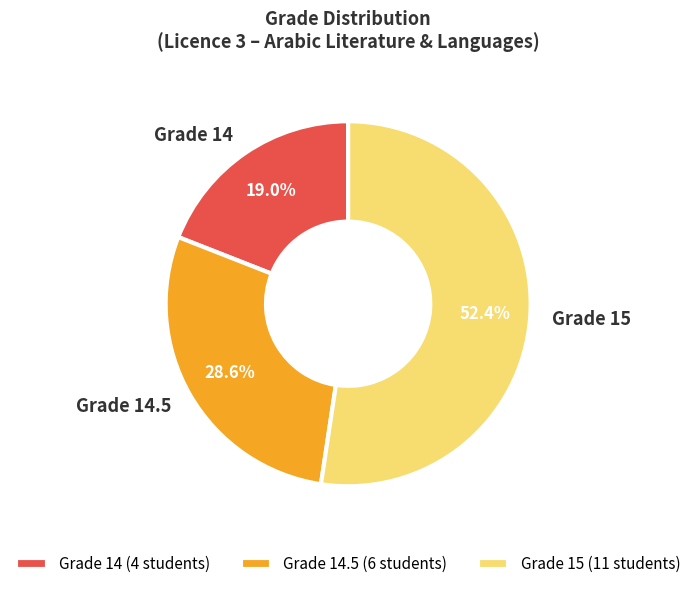

What percentage is NOT represented by Grade 14?

81.0%